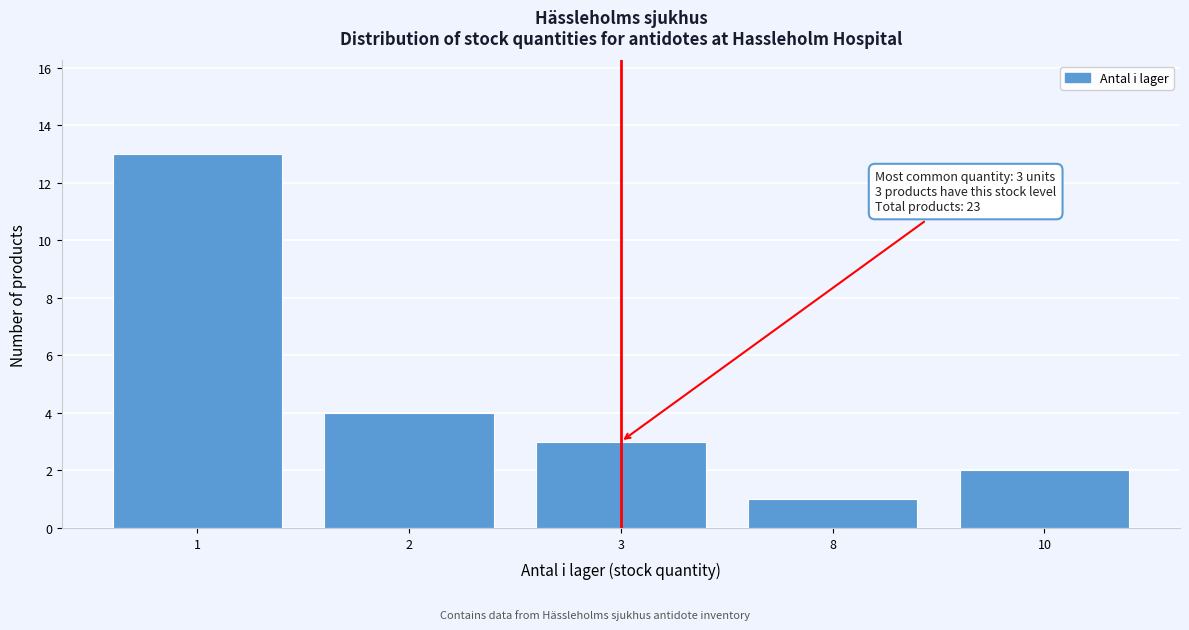

Reading left to right, extract all data points from this chart.

13	4	3	1	2